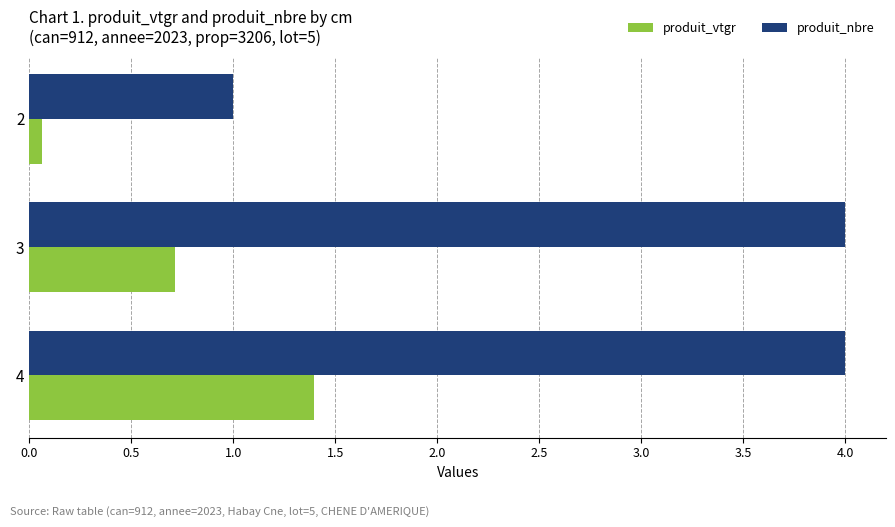

What is the smallest value displayed?

0.1